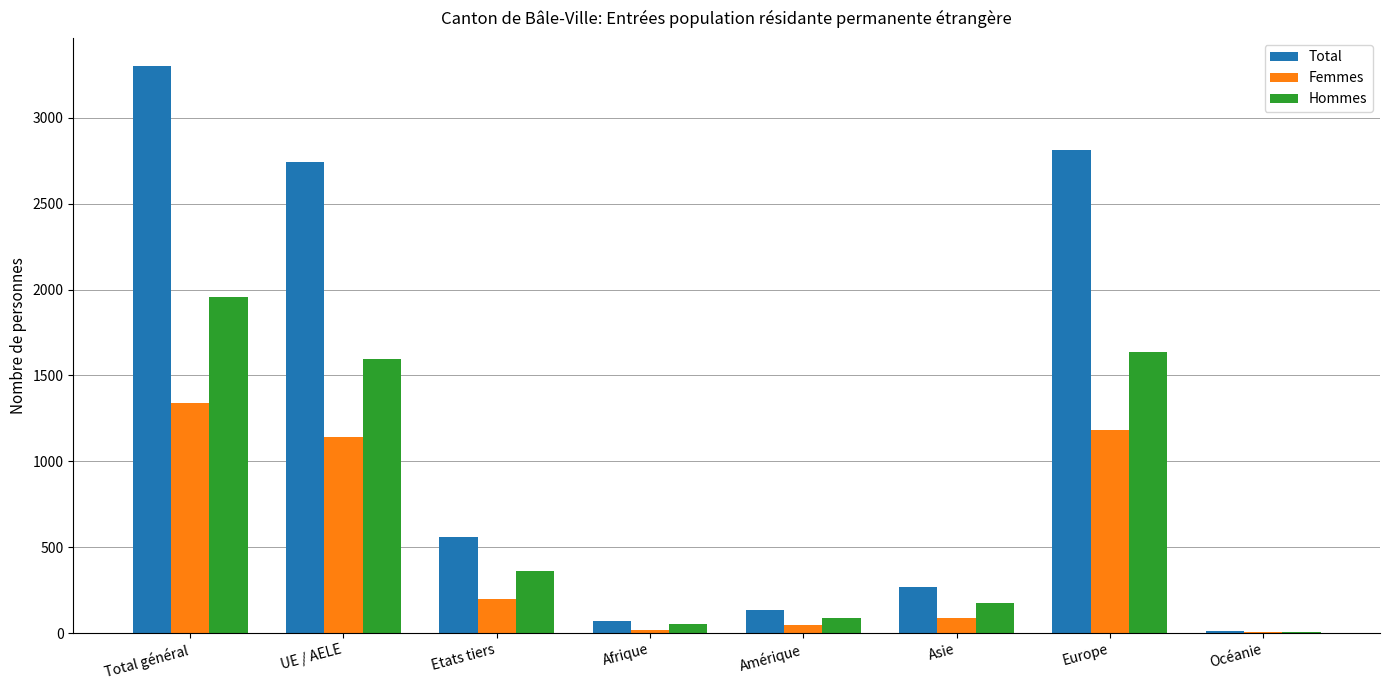

What is the total value across all series at Océanie?

28